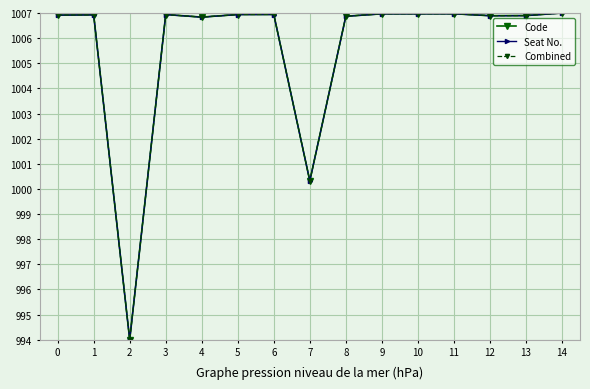

Count the number of data series in this chart.

3